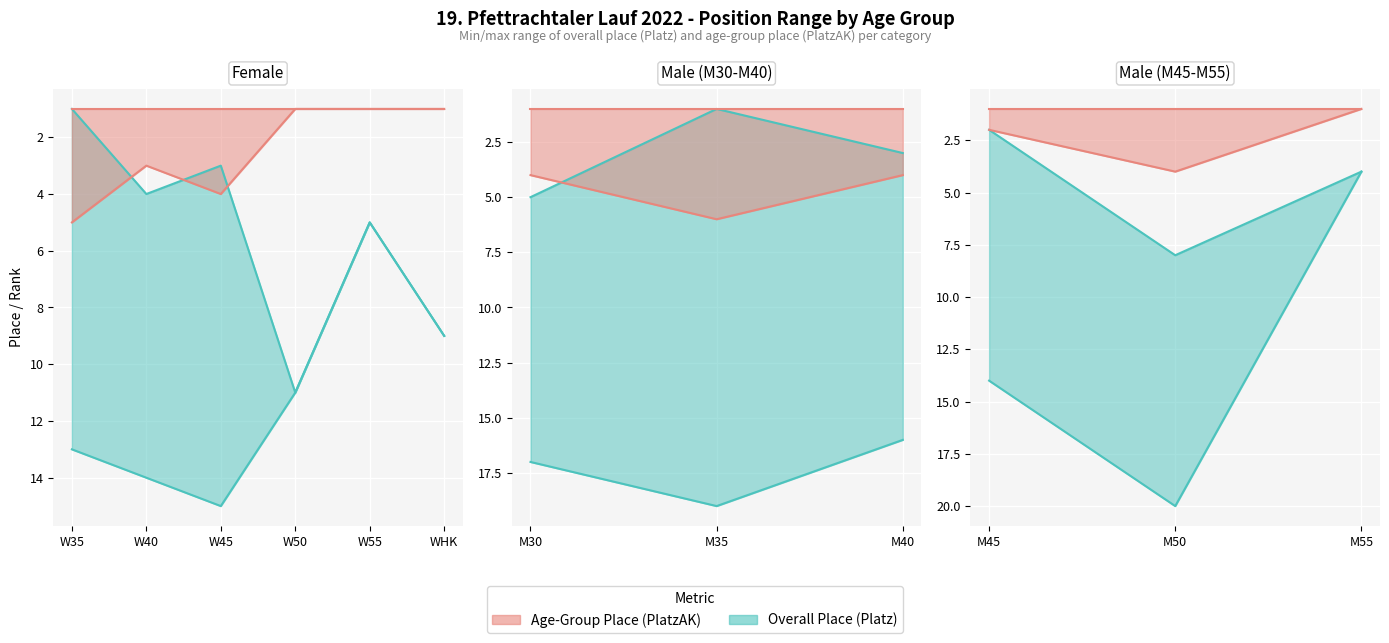

At 3, list the series in order from smallest to largest.

PlatzAK_min, PlatzAK_max, Platz_min, Platz_max